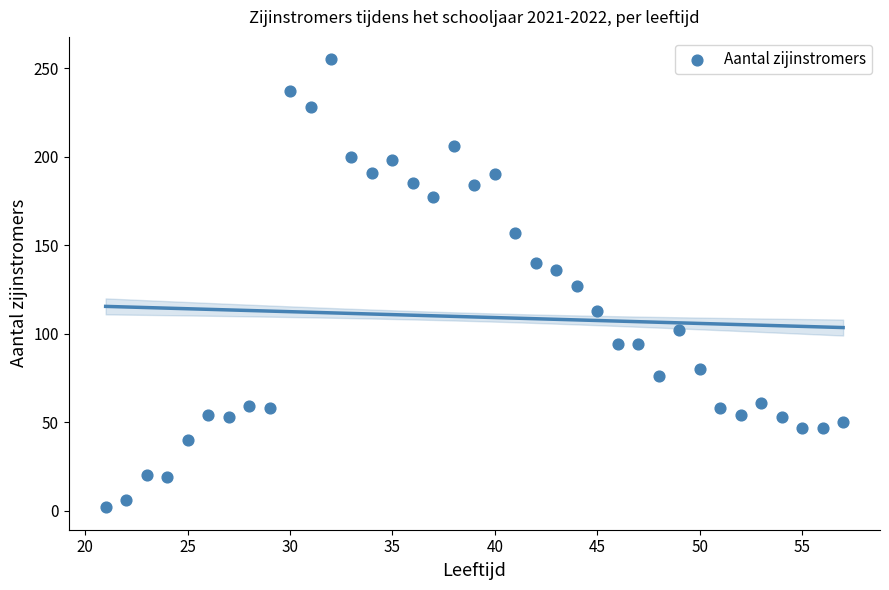

What is the range of Y values (max minus min)?

253